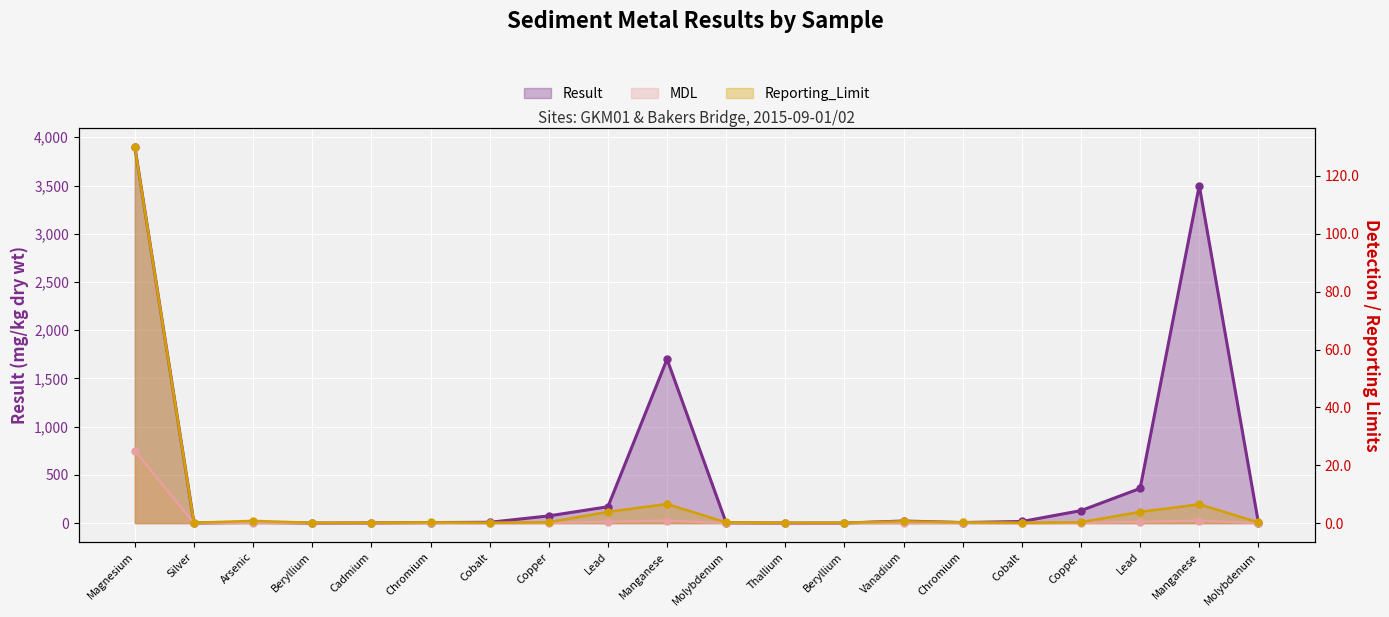

Is the value of MDL at Beryllium greater than the value of Reporting_Limit at Molybdenum?

No